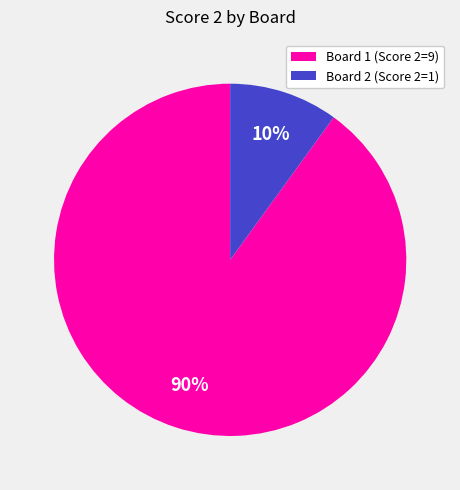

To the nearest percent, what is the combined percentage of Board 2 (Score 2=1) and Board 1 (Score 2=9)?

100%